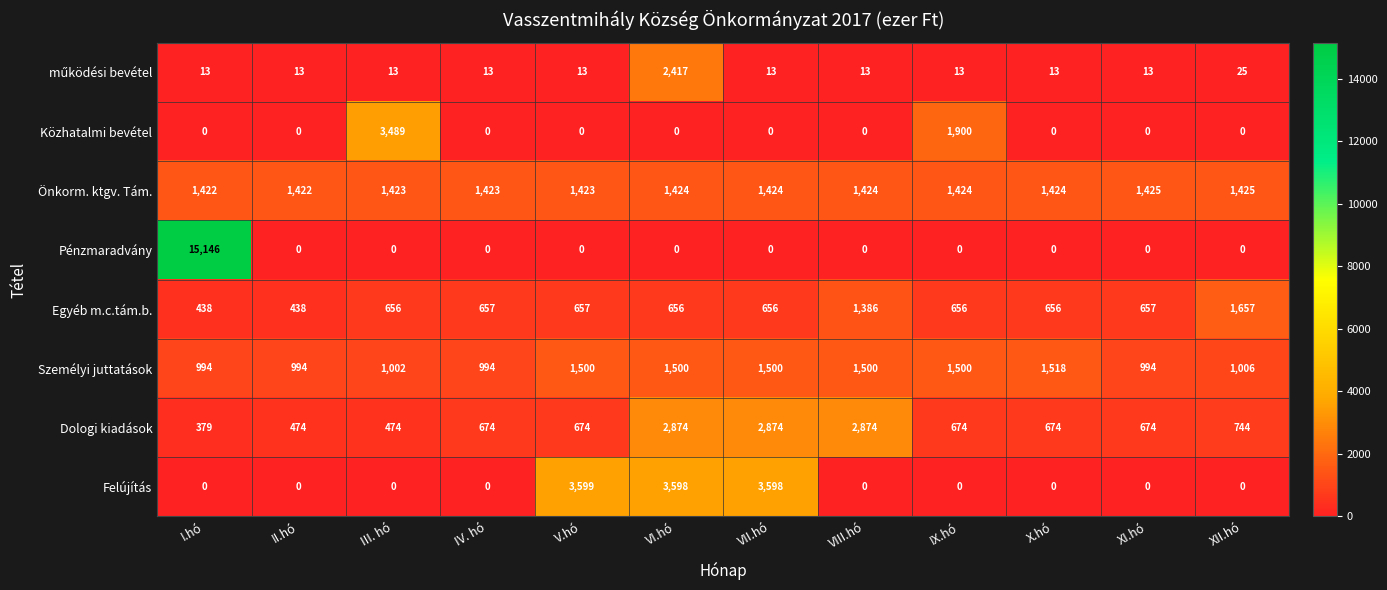

Which series changed the most between IV. hó and VII.hó?

Felújítás